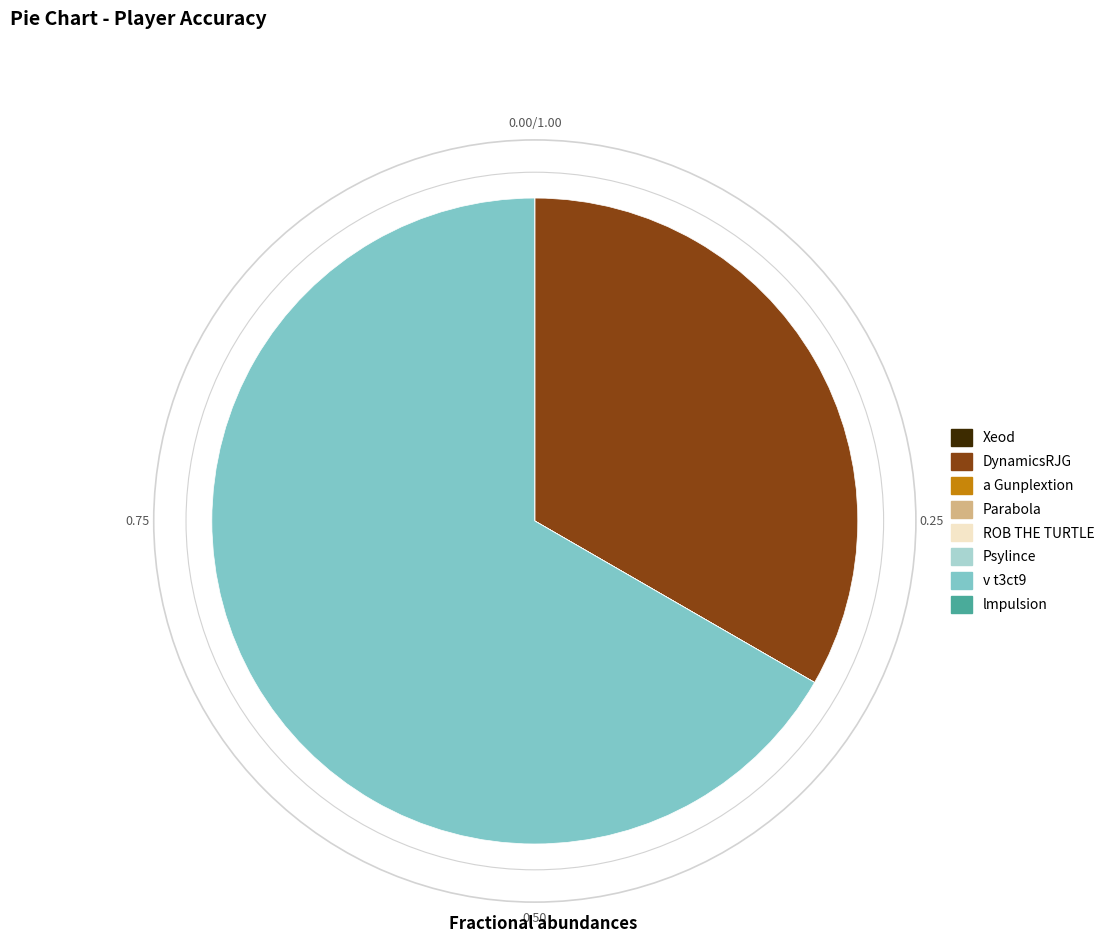

Does any single category account for the majority?

Yes